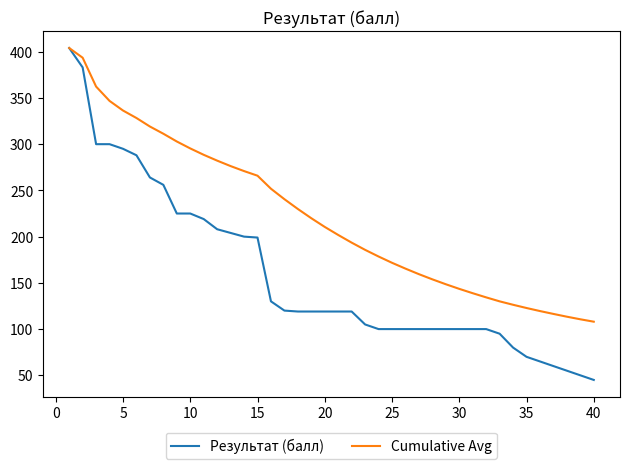

Which series has the largest range (max minus min)?

Результат (балл)